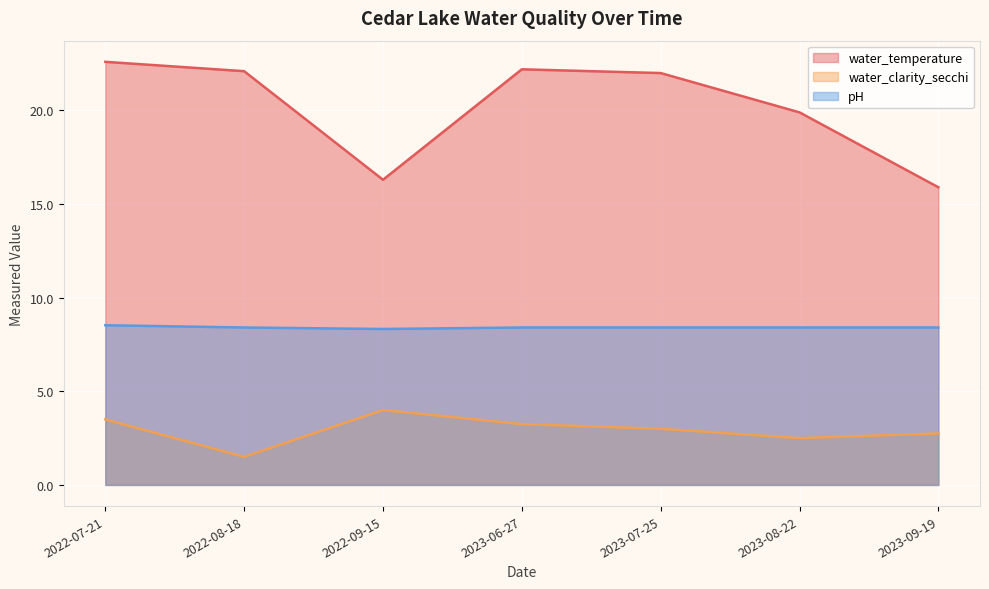

What is the difference between the water_clarity_secchi values at 2022-07-21 and 2023-06-27?

0.2